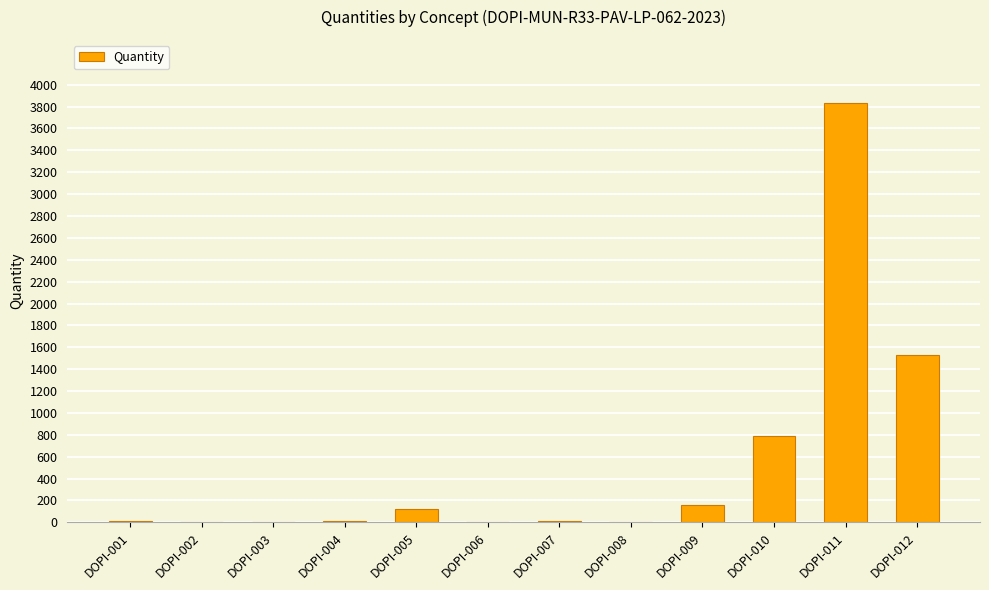

What is the ratio of the value at DOPI-005 to the value at DOPI-007?

8.2